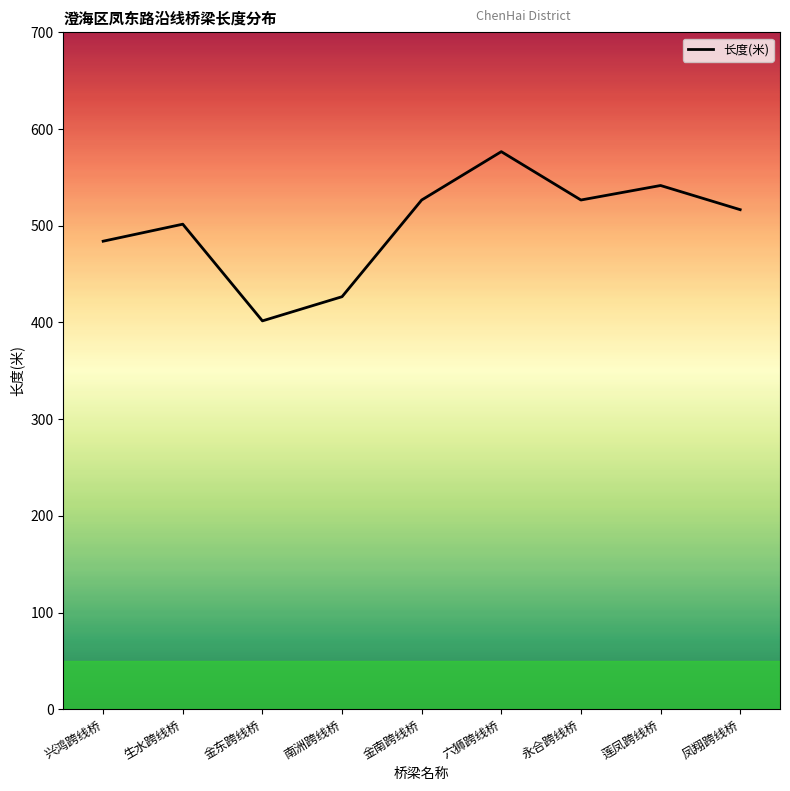

At which category does the chart reach its minimum across all series?

金东跨线桥